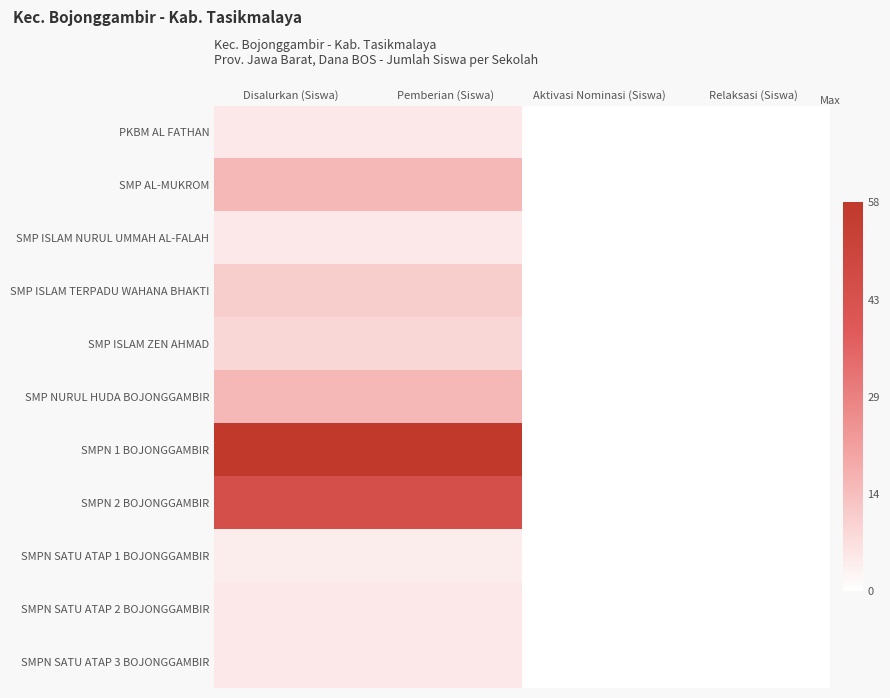

How many series are shown in this chart?

11